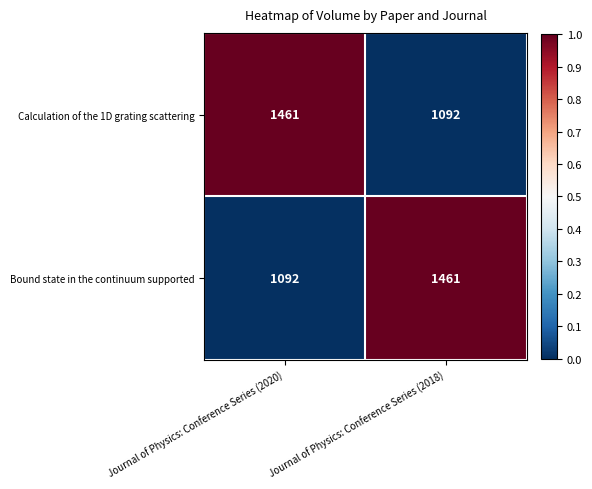

What is the greatest value displayed?

1461